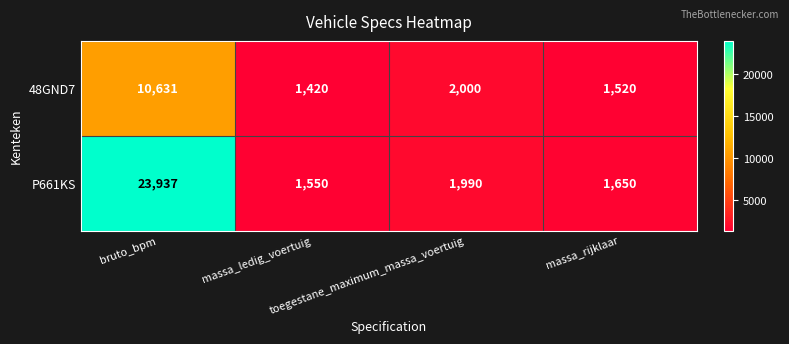

How many data points does each series have?

4